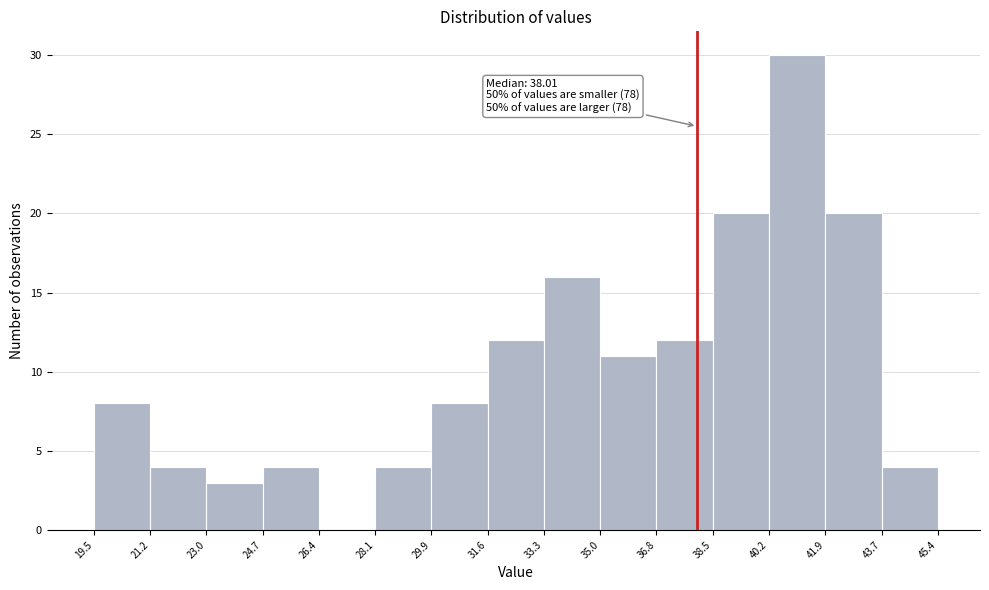

Which range on the x-axis has the tallest bar?

40.2 to 41.9